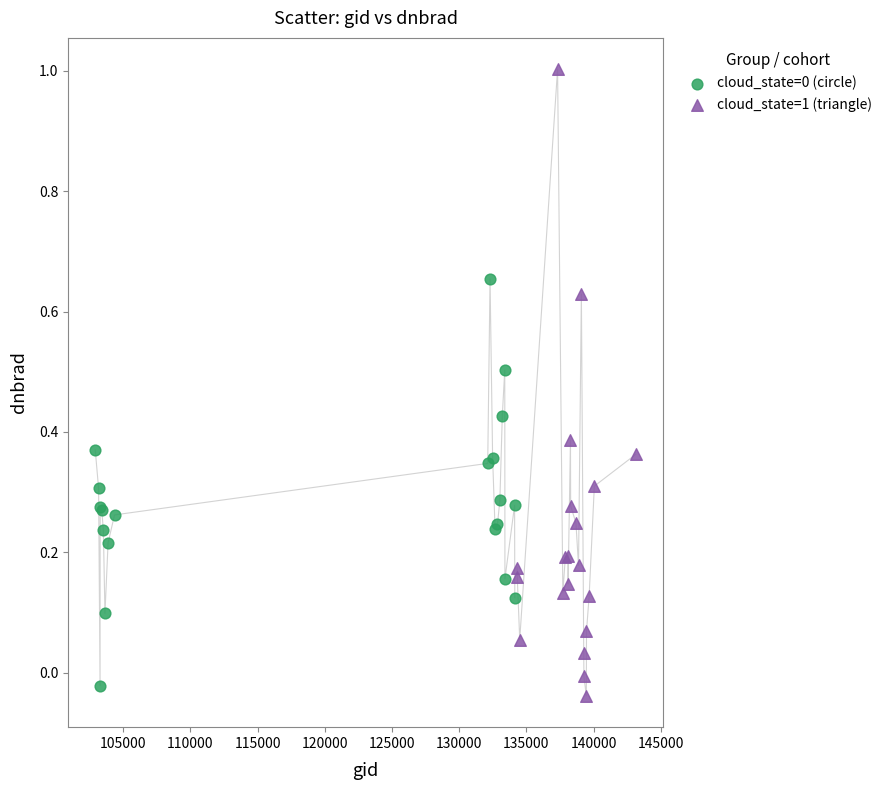

Which series has the largest Y range (max minus min)?

cloud_state=1 (triangle)